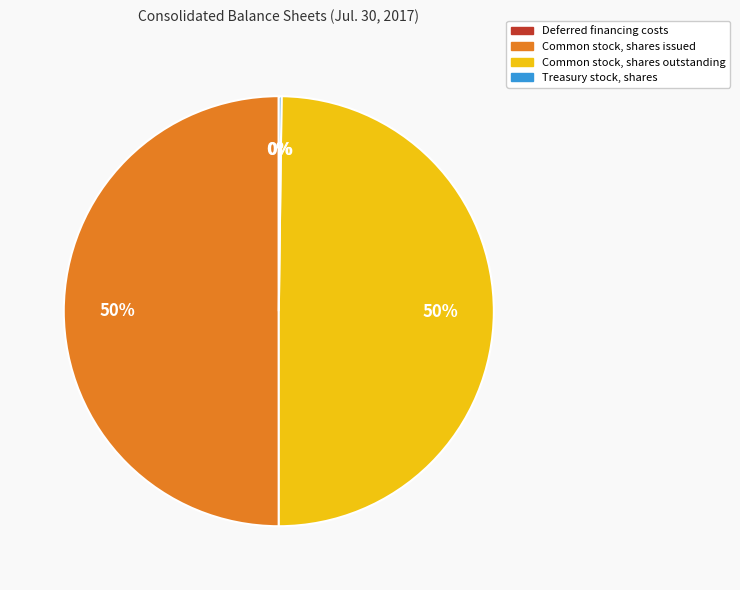

To the nearest percent, what is the average slice percentage?

25%